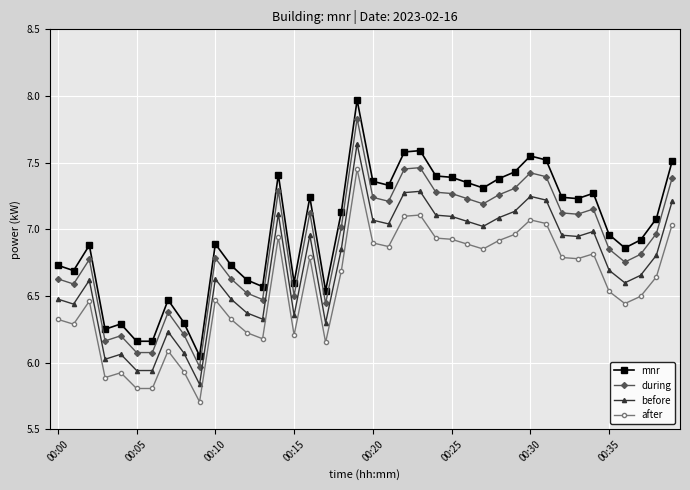

True or false: during and mnr intersect in this chart.

False